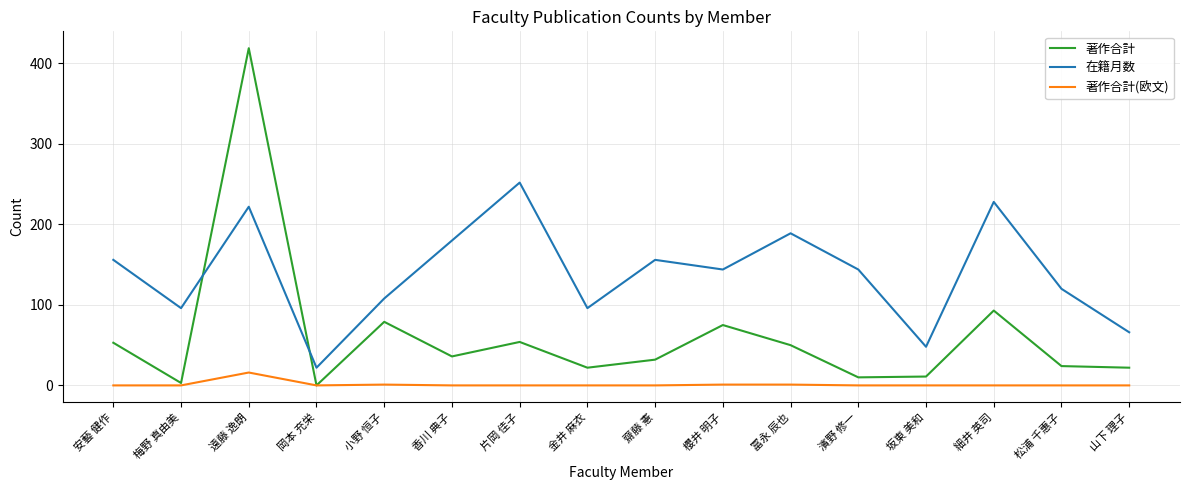

What position from the right is 遠藤 逸朗?

14